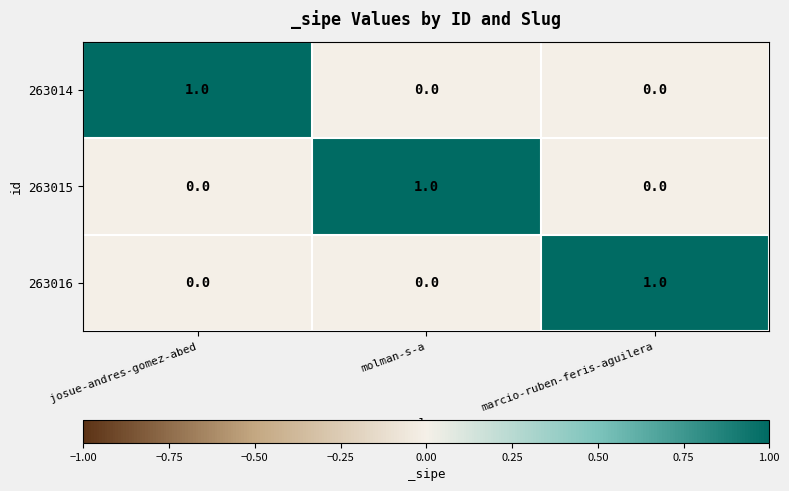

Reading right to left, what are all the values shown in this chart?

263014: marcio-ruben-feris-aguilera=0	molman-s-a=0	josue-andres-gomez-abed=1
263015: marcio-ruben-feris-aguilera=0	molman-s-a=1	josue-andres-gomez-abed=0
263016: marcio-ruben-feris-aguilera=1	molman-s-a=0	josue-andres-gomez-abed=0